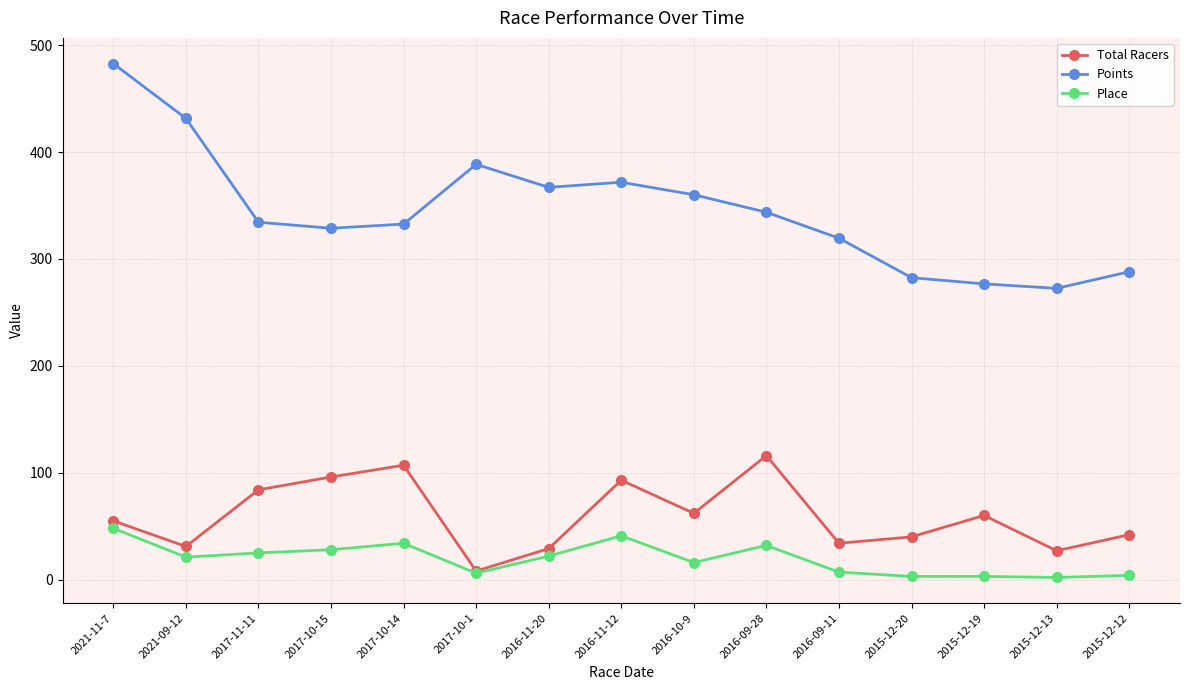

True or false: Points and Place cross at least once.

False